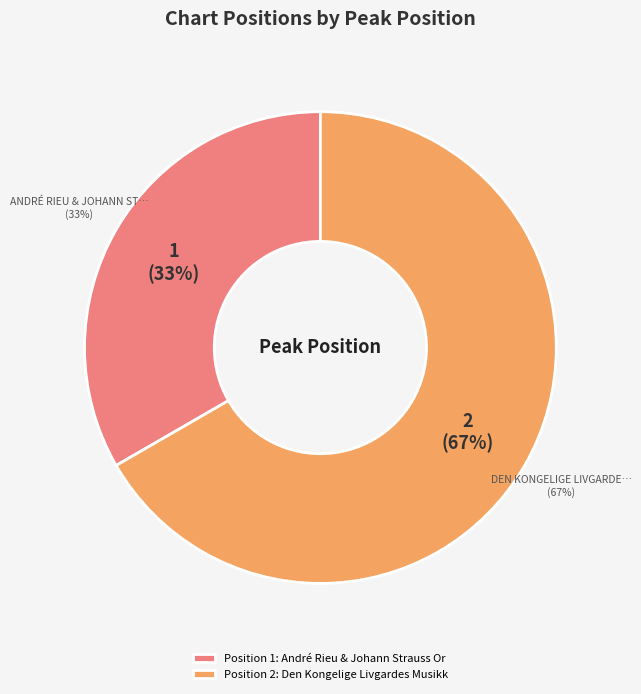

To the nearest percent, what percentage of the pie is André Rieu & Johann Strauss Orchestra?

33%